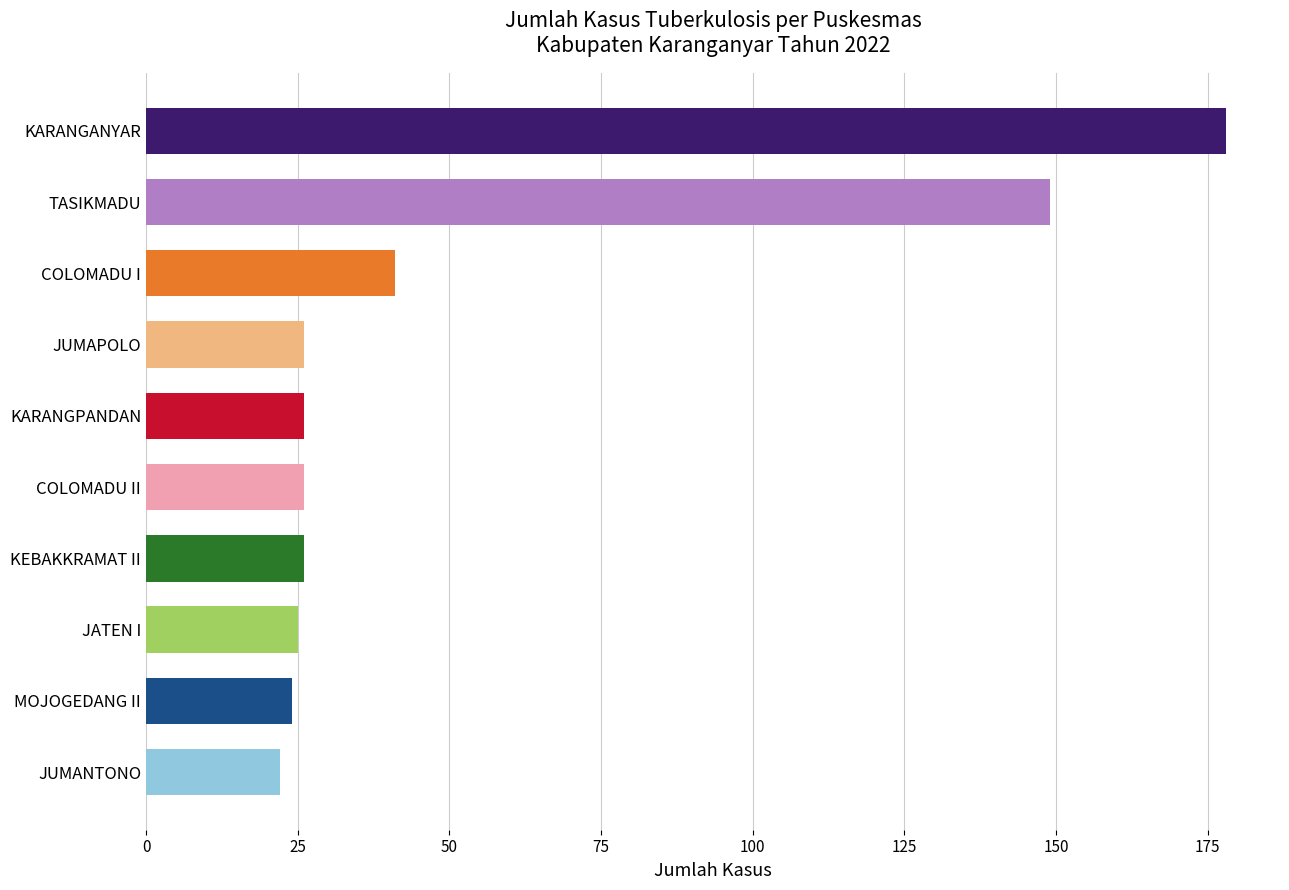

The chart shows a value of 26 at COLOMADU II. True or false?

True